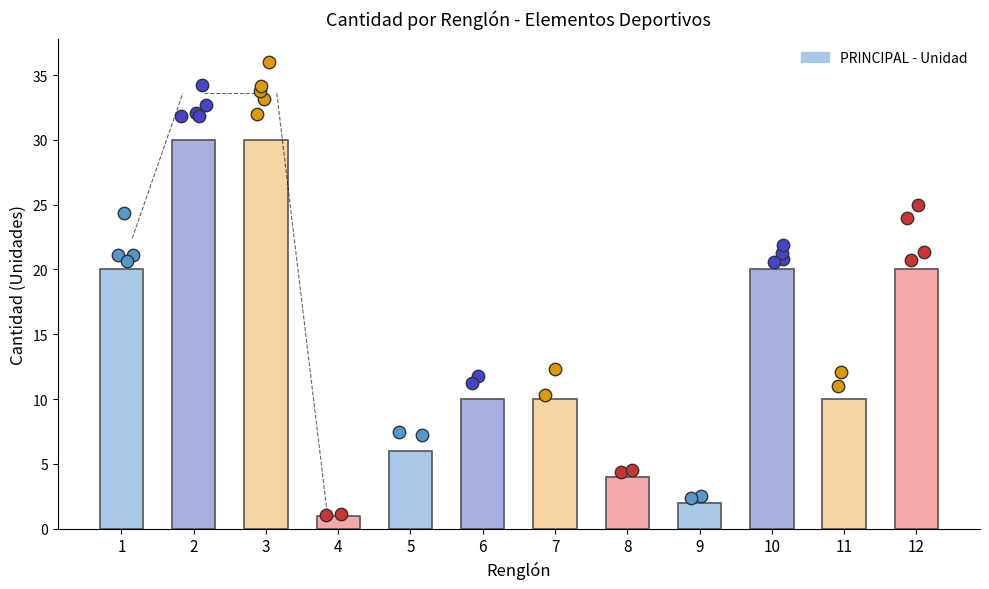

What is the ratio of the value at 10 to the value at 12?

1.0